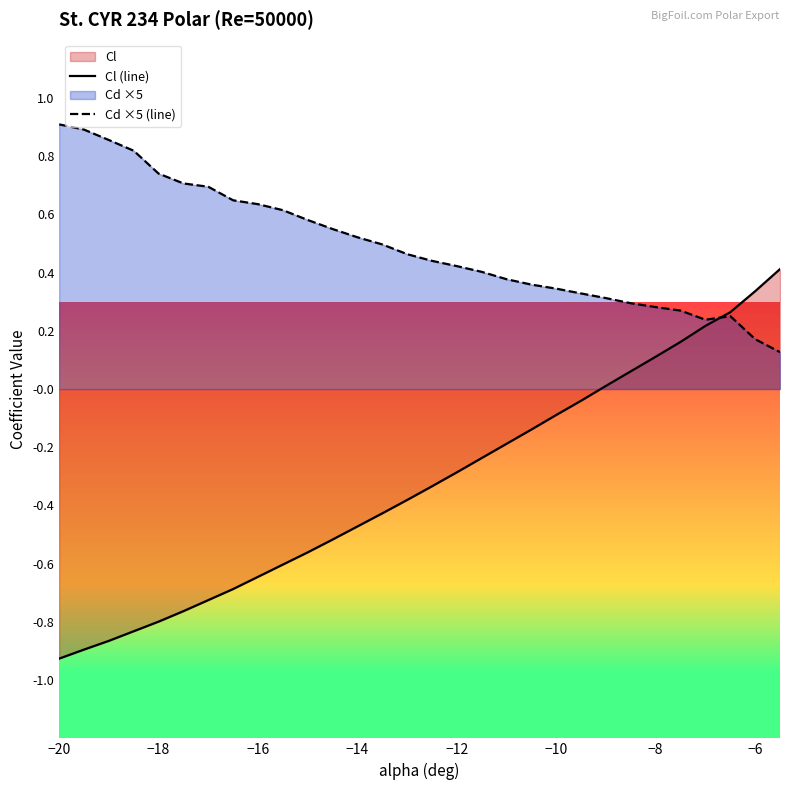

Does the chart display data point markers on the line(s)?

No